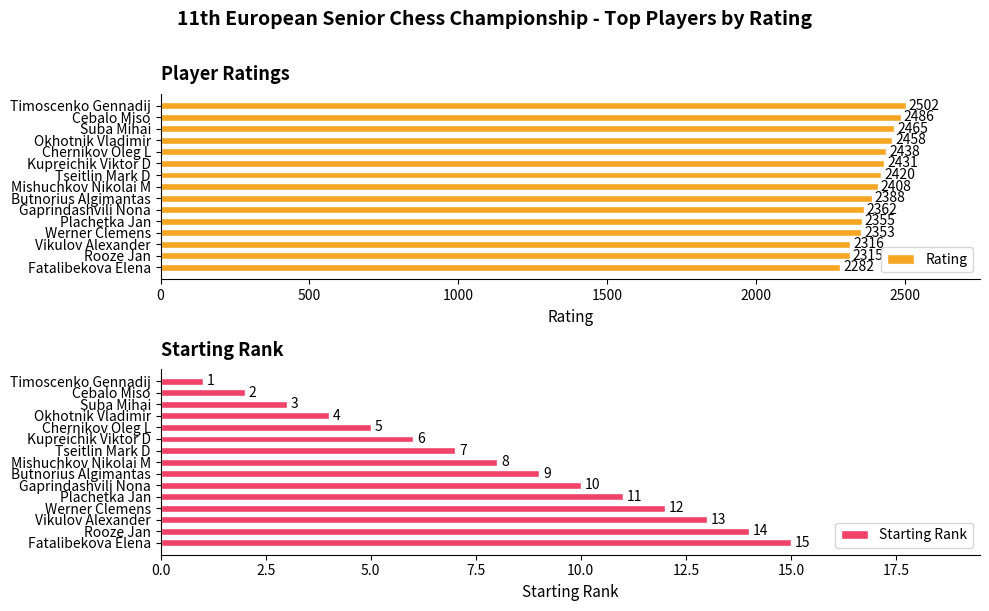

List the labels in order of Rating value, smallest first.

Fatalibekova Elena, Rooze Jan, Vikulov Alexander, Werner Clemens, Plachetka Jan, Gaprindashvili Nona, Butnorius Algimantas, Mishuchkov Nikolai M, Tseitlin Mark D, Kupreichik Viktor D, Chernikov Oleg L, Okhotnik Vladimir, Suba Mihai, Cebalo Miso, Timoscenko Gennadij